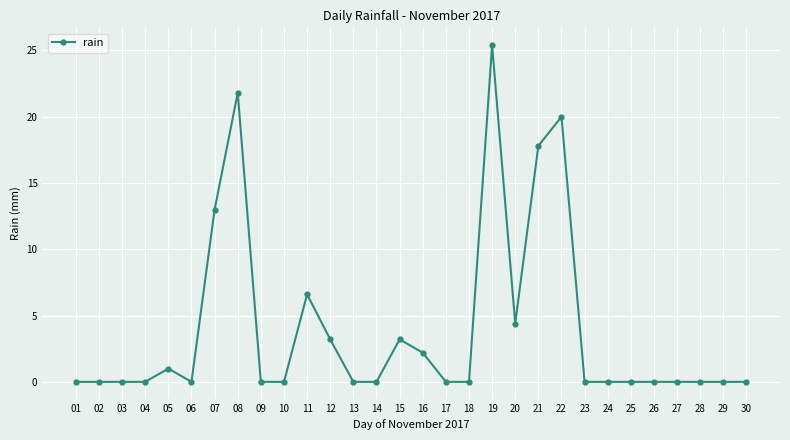

True or false: there are more than 0 points higher than both neighbors.

True